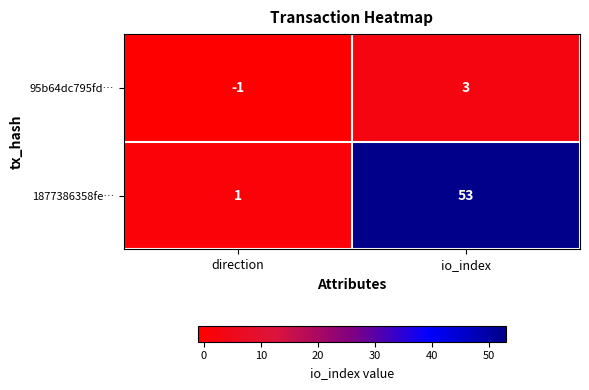

Which series has the largest range (max minus min)?

1877386358fe…